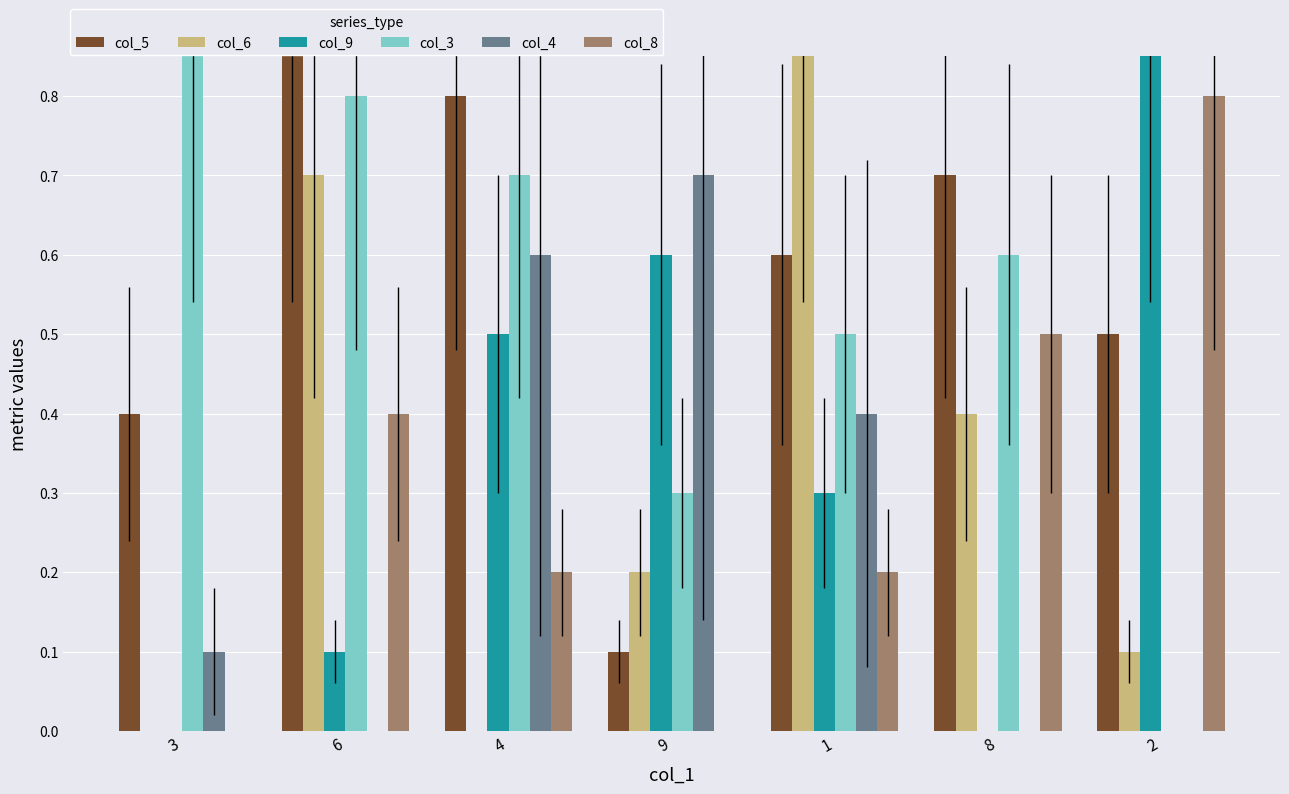

How many categories are shown in the chart?

7